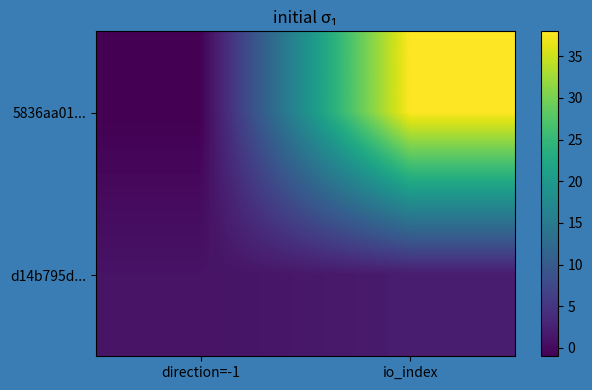

List the series in order of their overall mean, lowest first.

d14b795d..., 5836aa01...